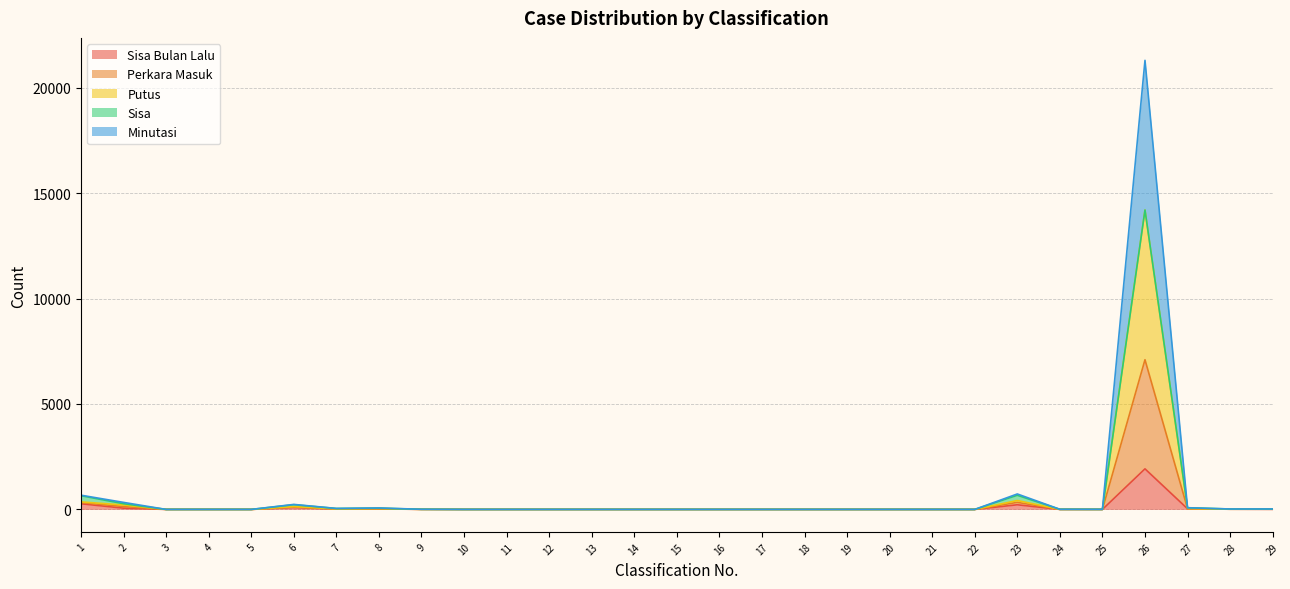

List the labels in order of Minutasi value, largest first.

26, 23, 1, 2, 6, 27, 8, 7, 28, 29, 9, 24, 25, 3, 4, 5, 10, 11, 12, 13, 14, 15, 16, 17, 18, 19, 20, 21, 22